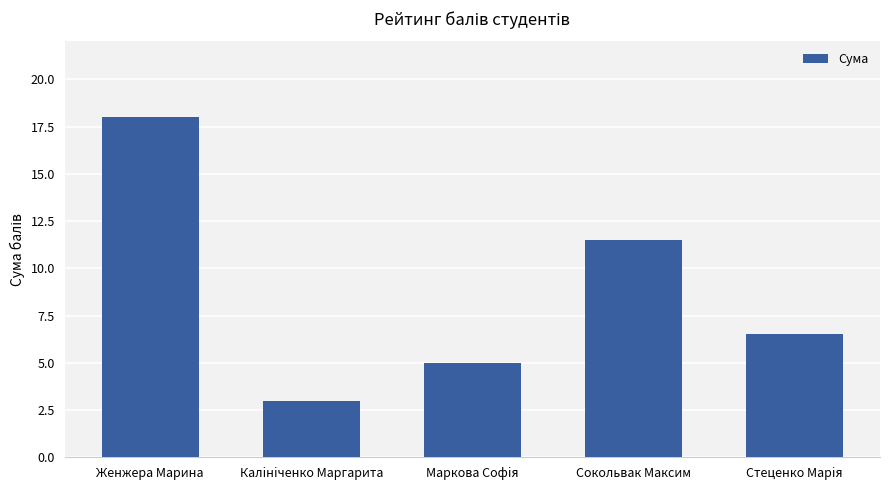

Where does the data first go above 6?

Женжера Марина